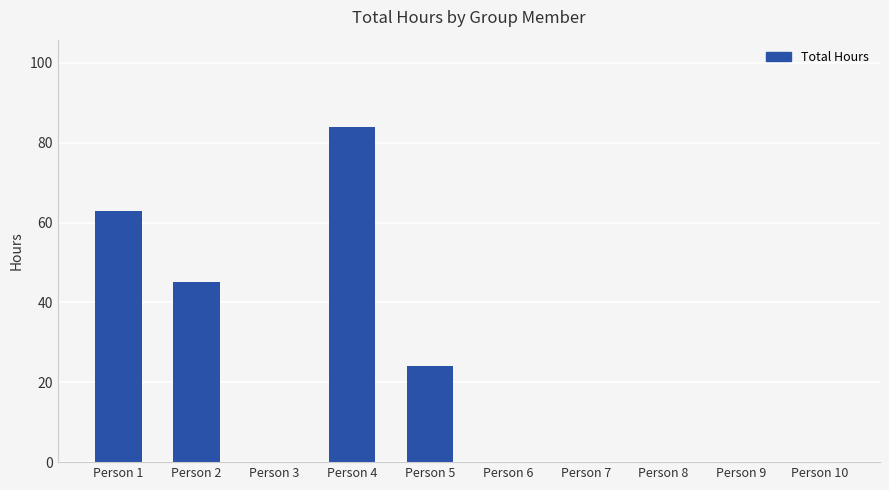

Is it true that the value at Person 4 is 123?

False